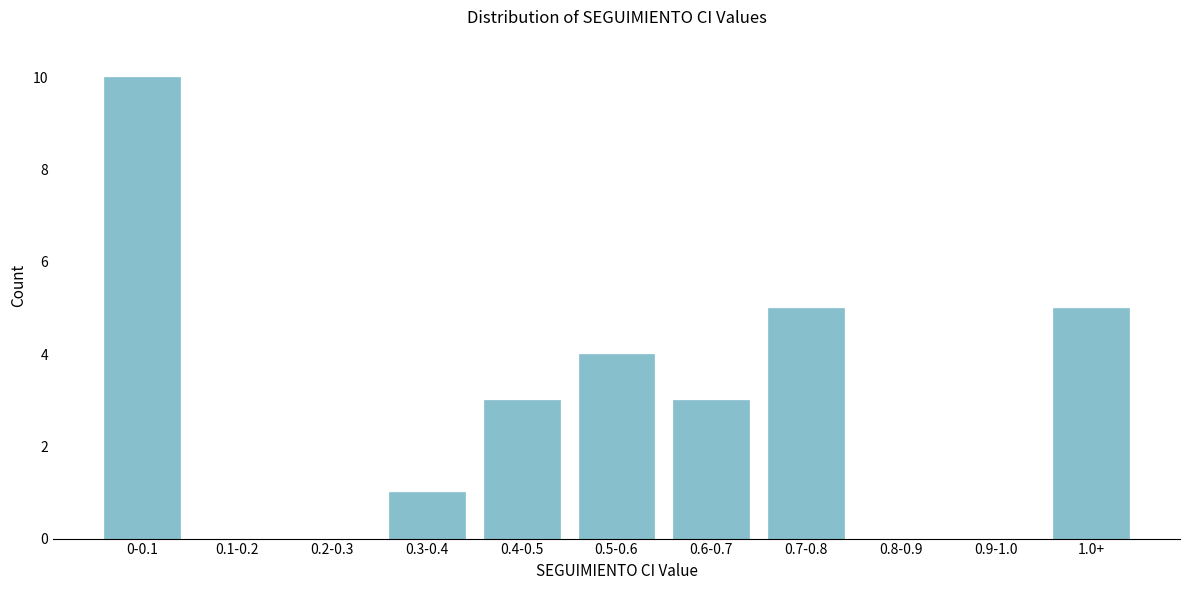

Reading left to right, what are all the values shown in this chart?

0-0.1=10	0.1-0.2=0	0.2-0.3=0	0.3-0.4=1	0.4-0.5=3	0.5-0.6=4	0.6-0.7=3	0.7-0.8=5	0.8-0.9=0	0.9-1.0=0	1.0+=5